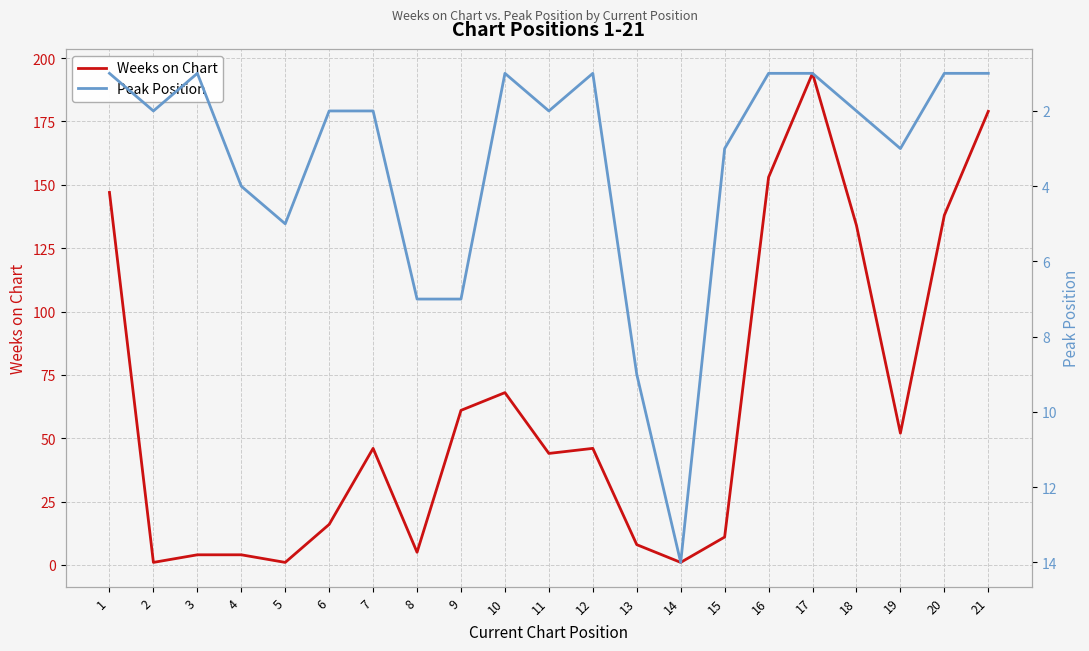

Rank the series by their maximum value, from lowest to highest.

Peak Position, Weeks on Chart